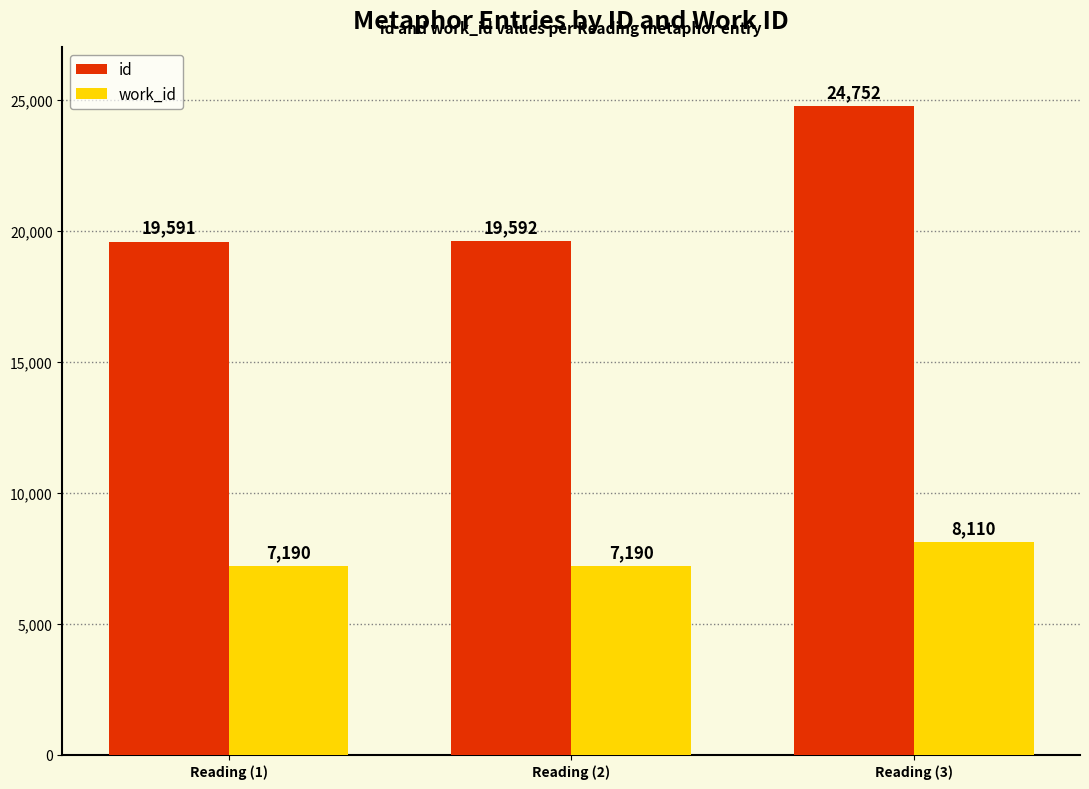

What position from the right is Reading (2)?

2